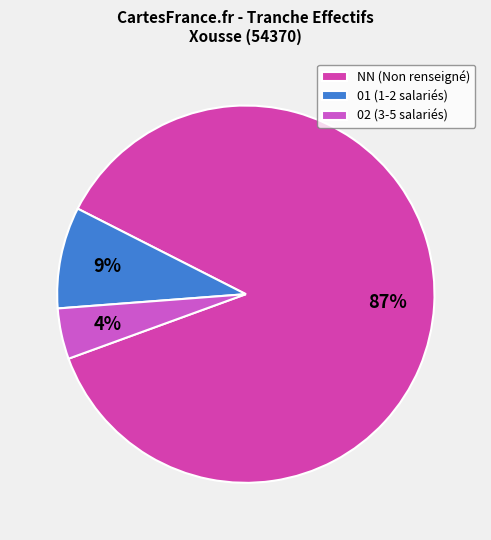

Count the number of slices in the pie.

3